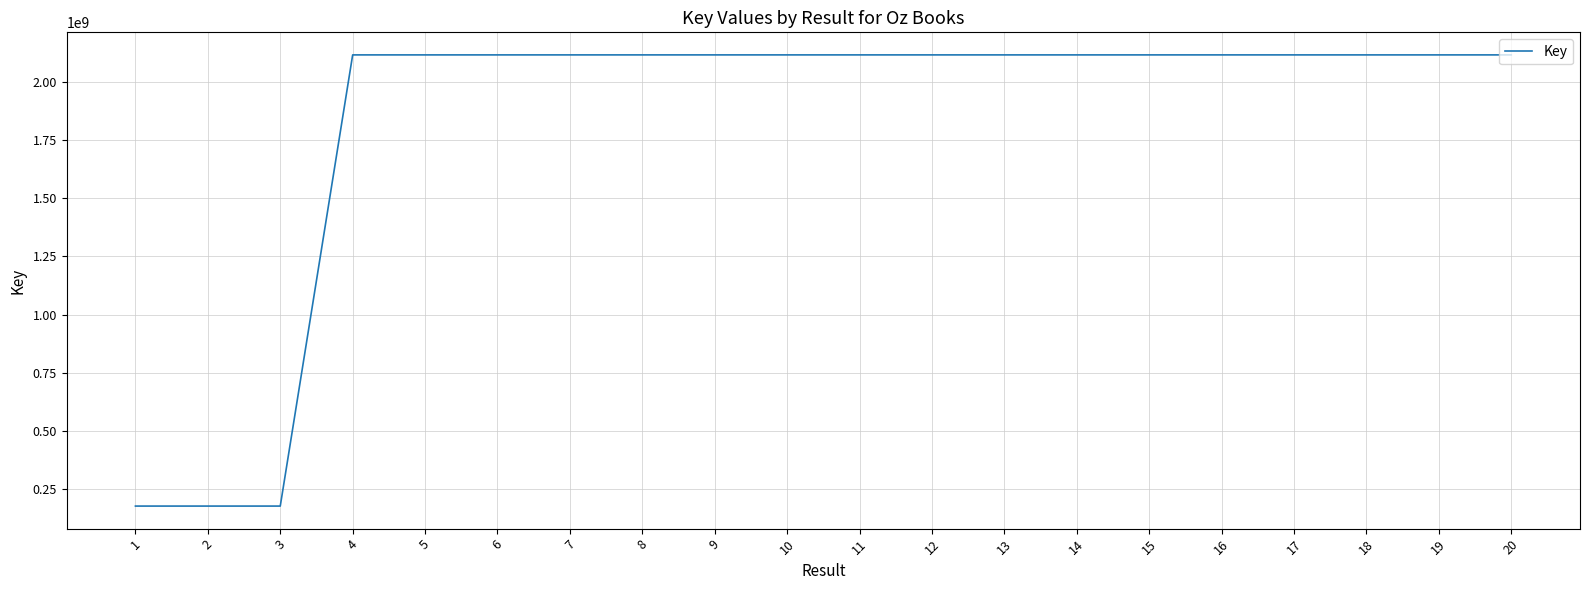

At which label does the data first exceed 2117860585?

4